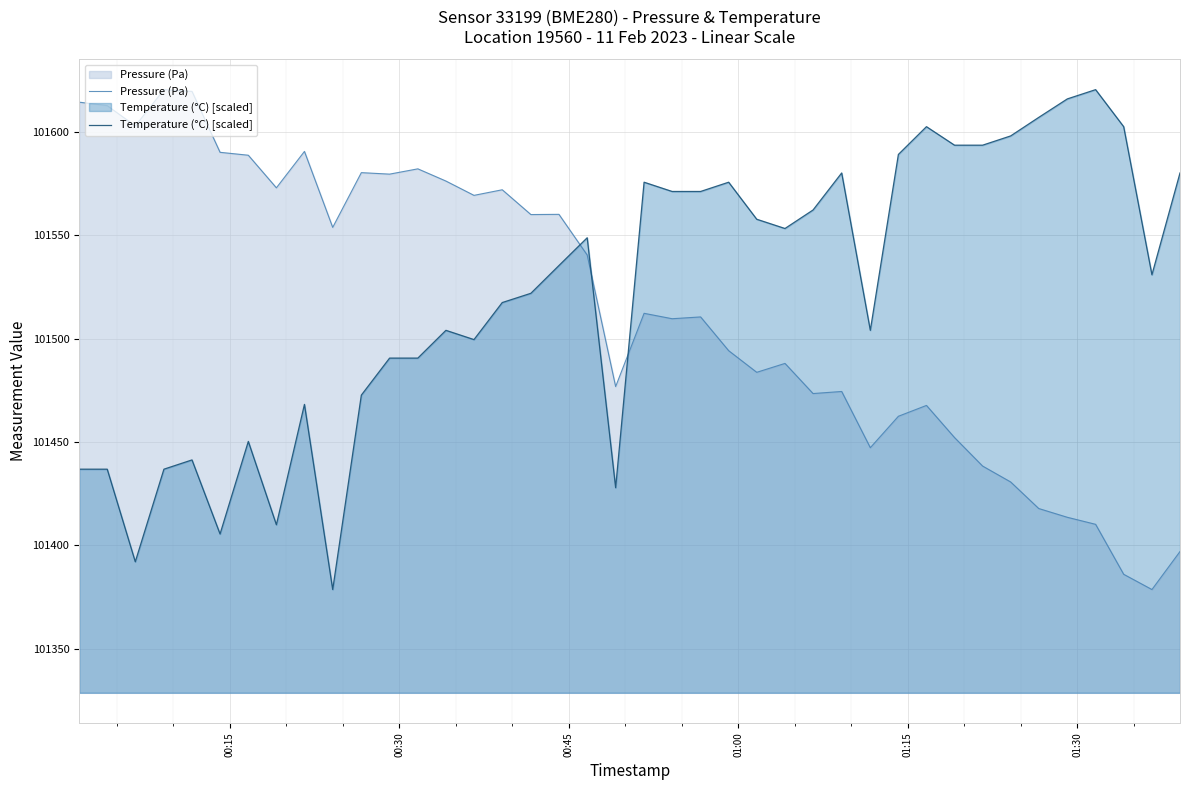

Count the number of categories in the chart.

40